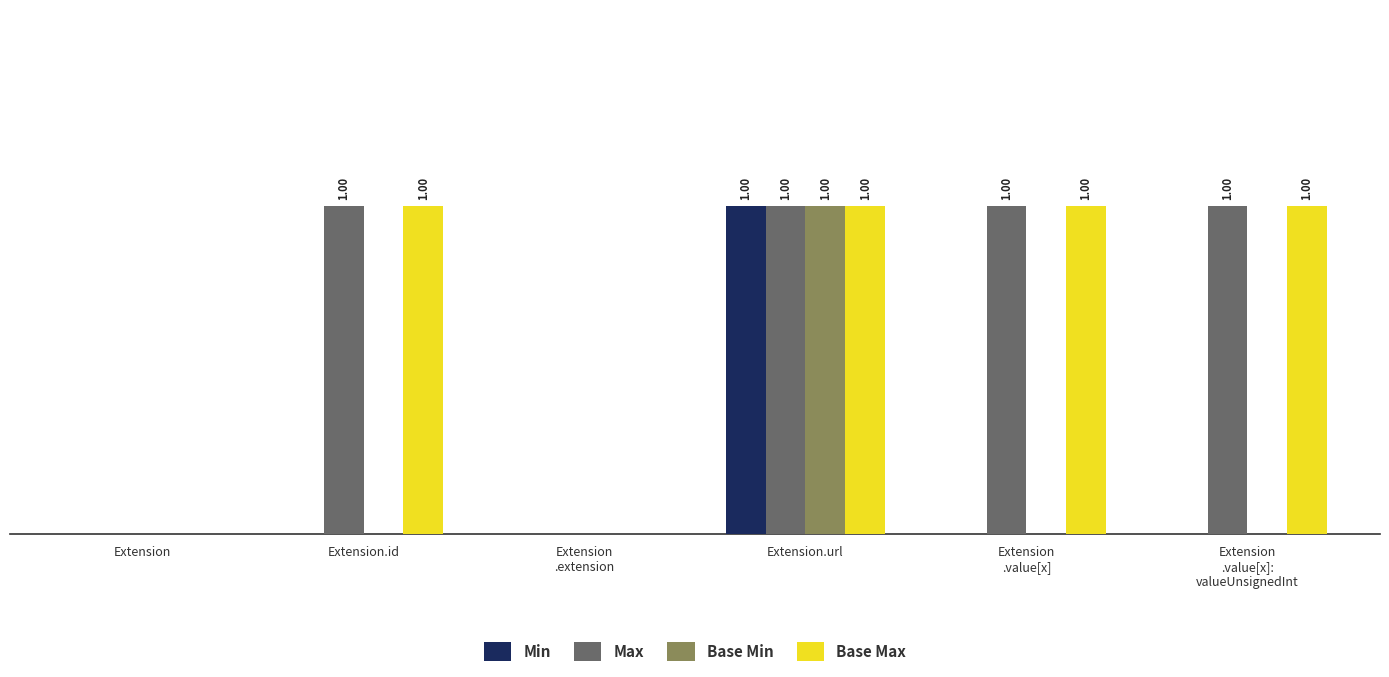

Does the chart contain stacked bars?

No